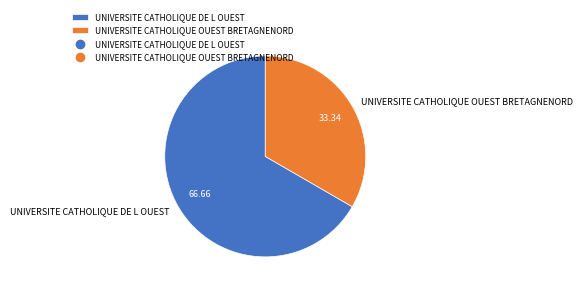

Rank the categories by value from highest to lowest.

UNIVERSITE CATHOLIQUE DE L OUEST, UNIVERSITE CATHOLIQUE OUEST BRETAGNENORD